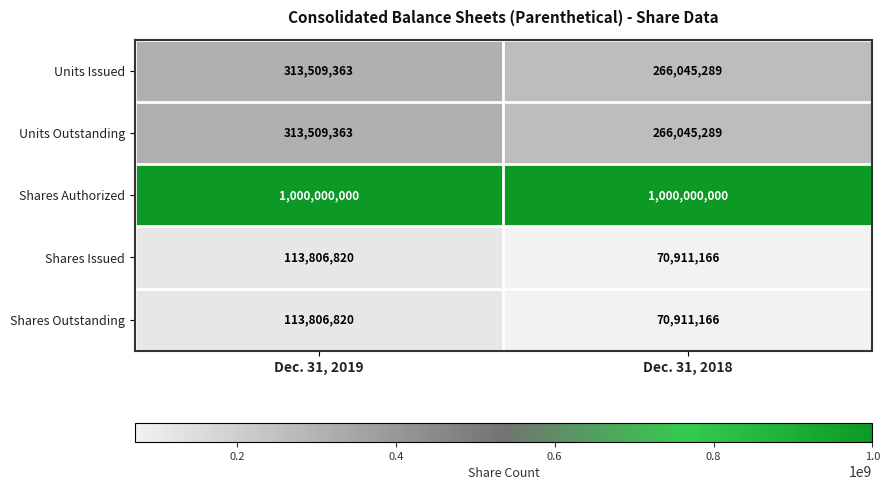

True or false: Shares Outstanding has a value of 168908723 at Dec. 31, 2019.

False